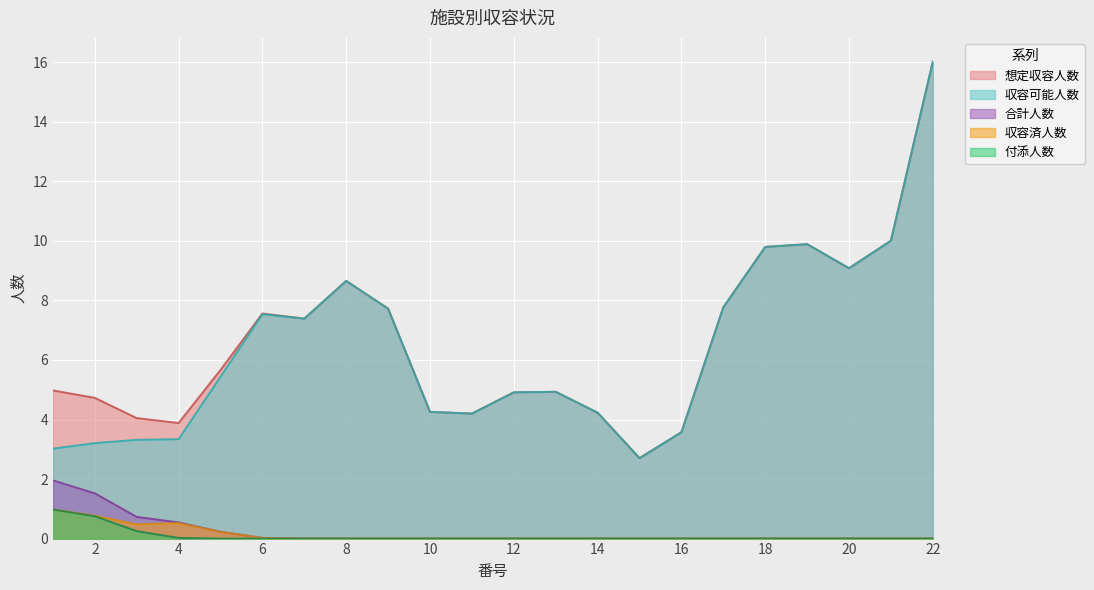

Is it true that 付添人数 equals -0.6 at 16?

False